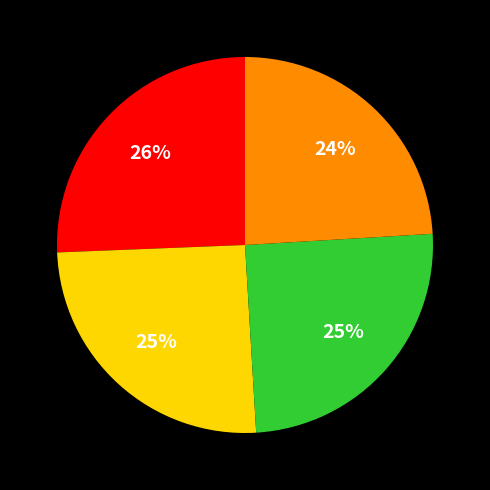

To the nearest percent, what is the difference between the largest and smallest slice percentages?

2%